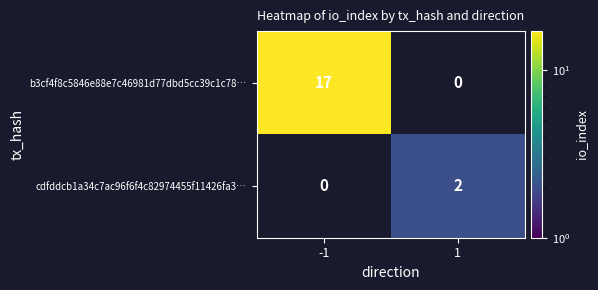

The b3cf4f8c5846e88e7c46981d77dbd5cc39c1c78… series shows 30 at -1. True or false?

False